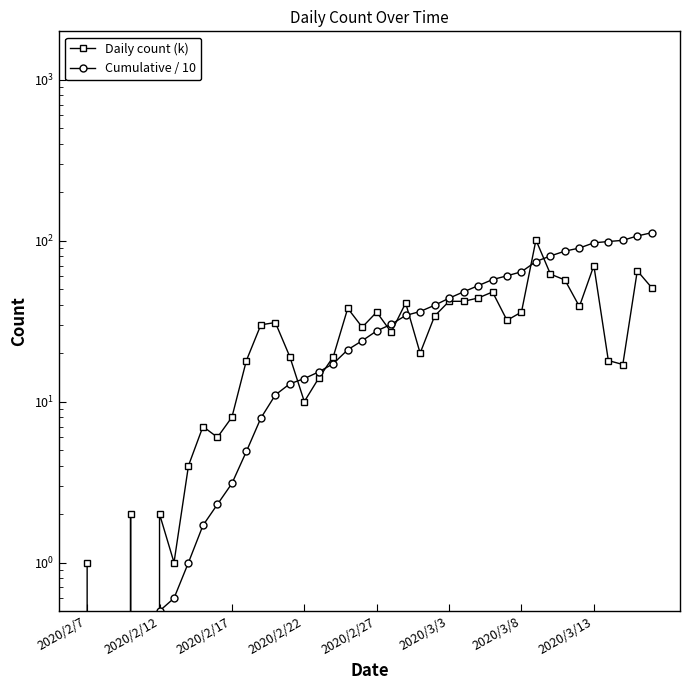

What is the average value of the Cumulative / 10 series?

37.0